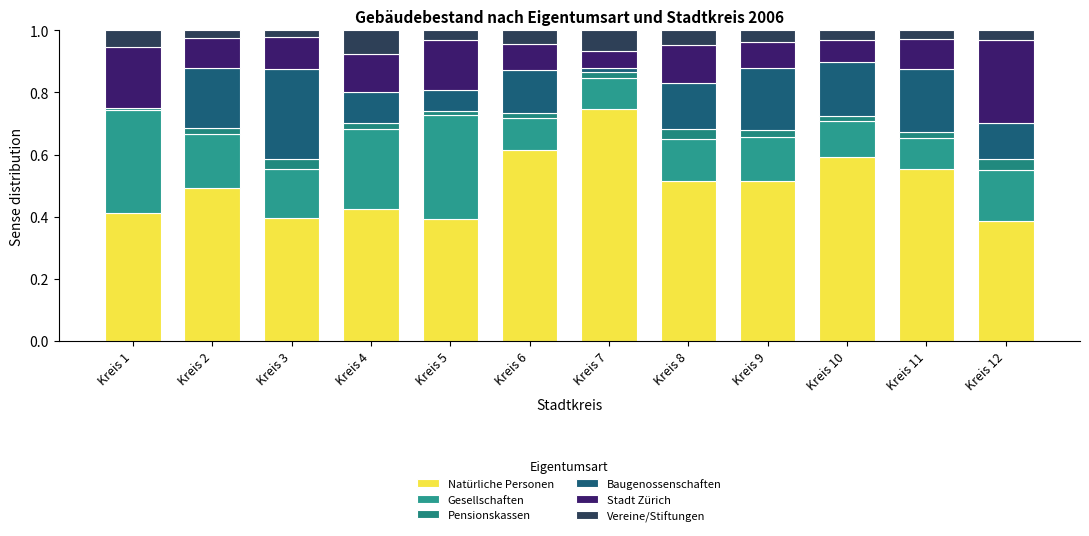

What is the difference between the second highest and second lowest values in the Baugenossenschaften series?

0.2